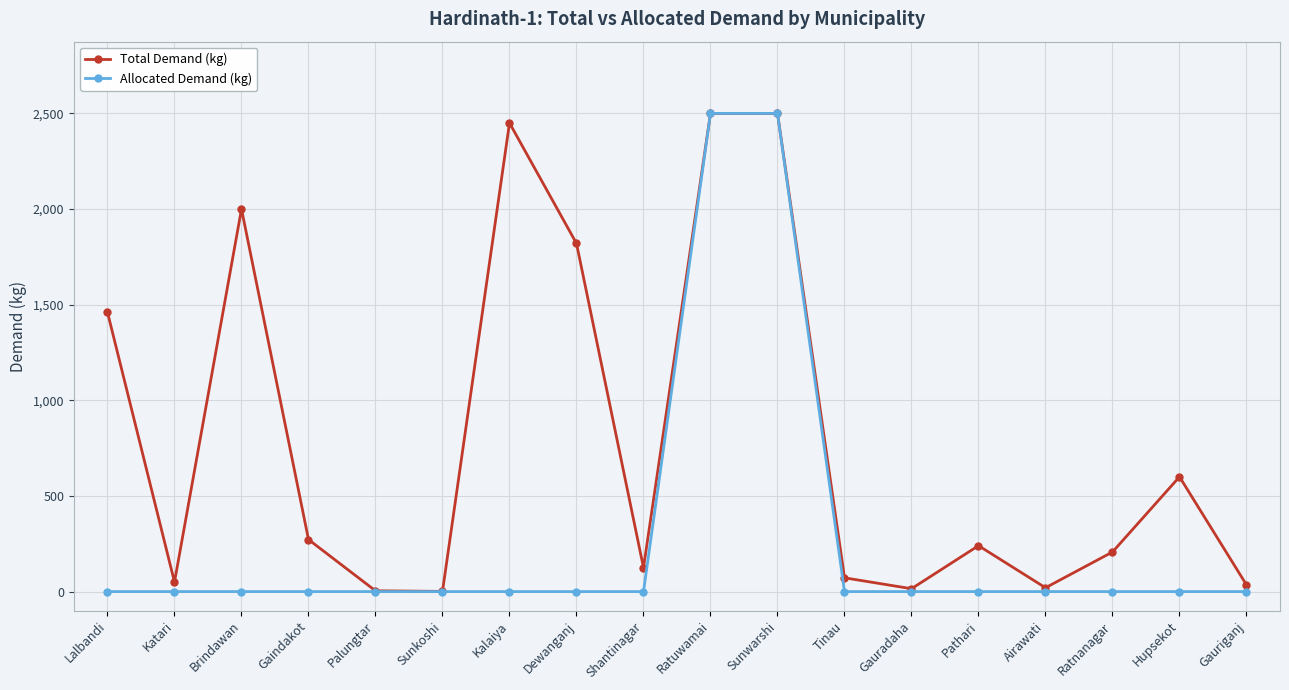

What is the label of the 15th point from the left?

Airawati